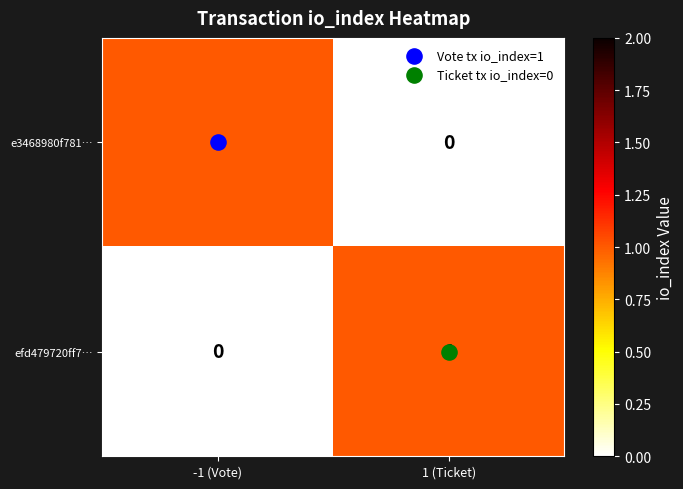

The efd479720ff7… series shows 0 at -1 (Vote). True or false?

True